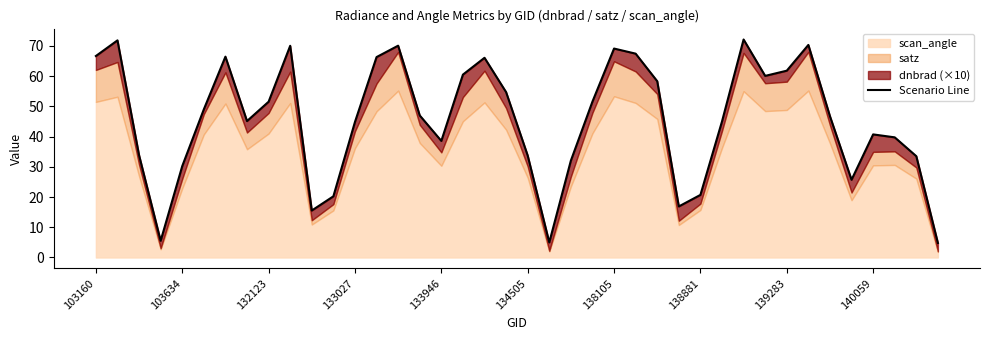

What is the difference between the maximum and second lowest values?

67.2